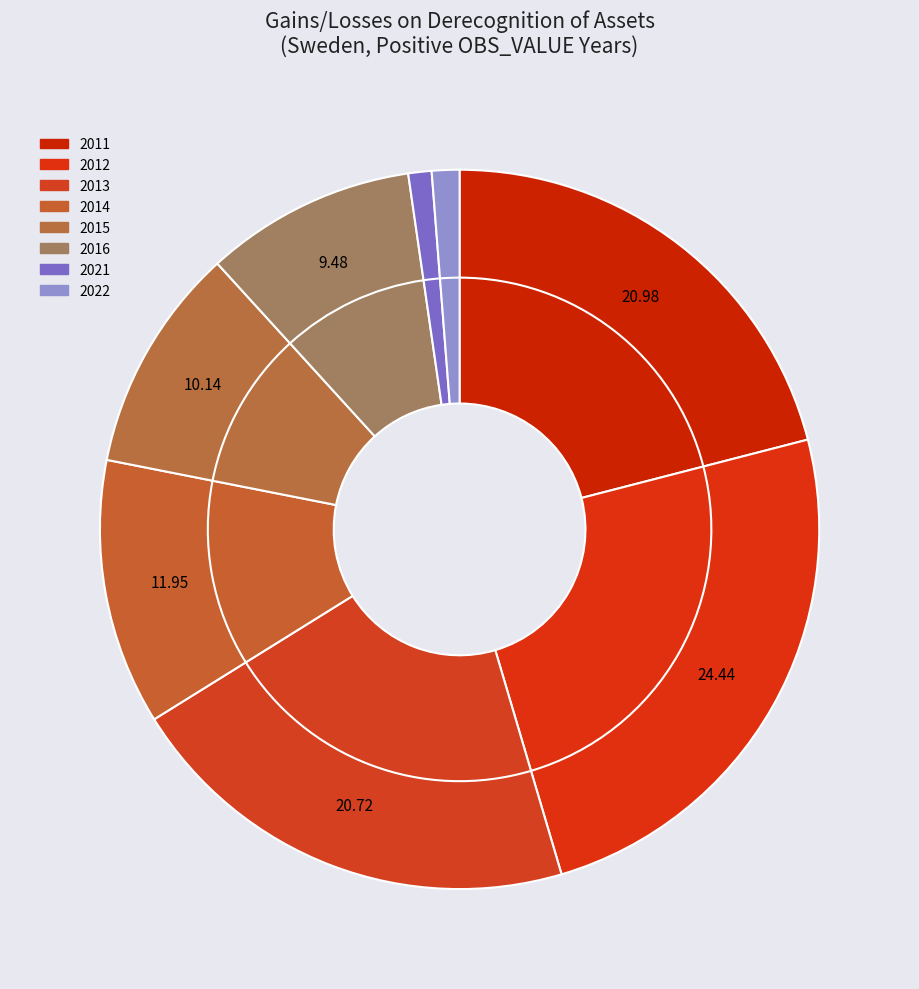

How many segments does this pie chart have?

8